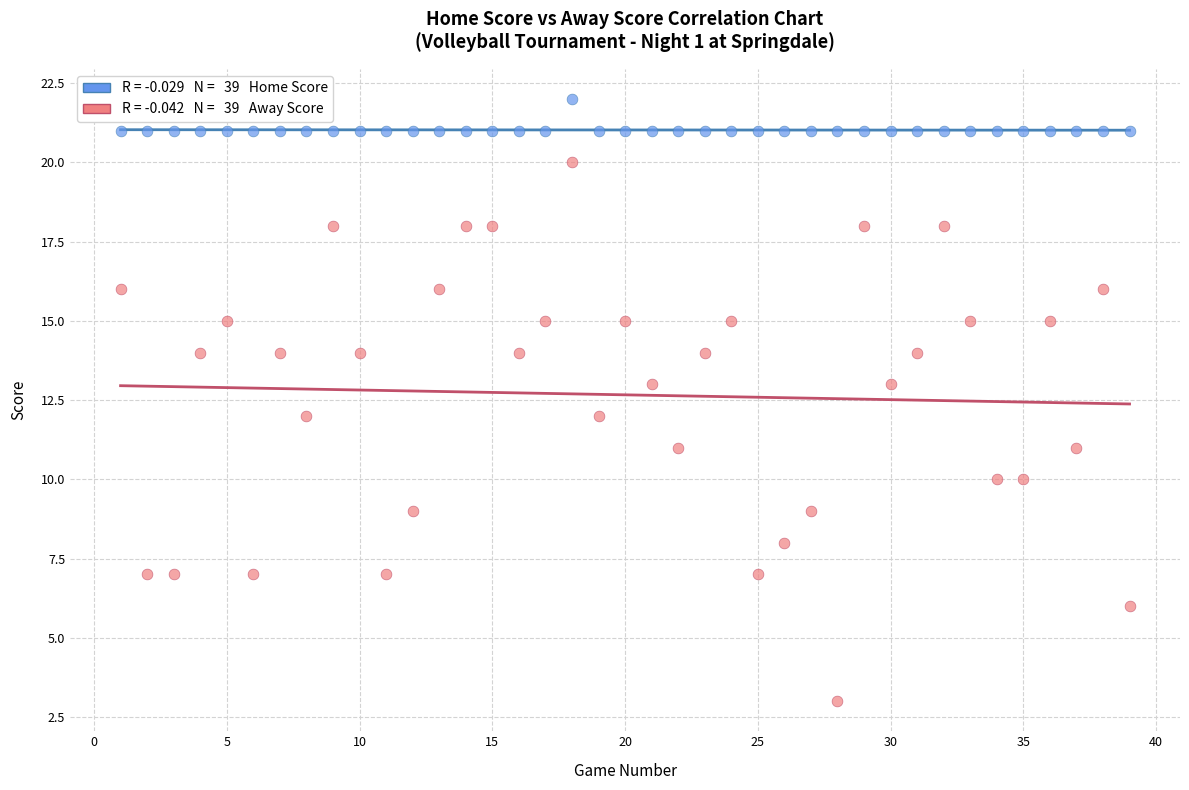

Across all data points, what is the range of X values (max minus min)?

38